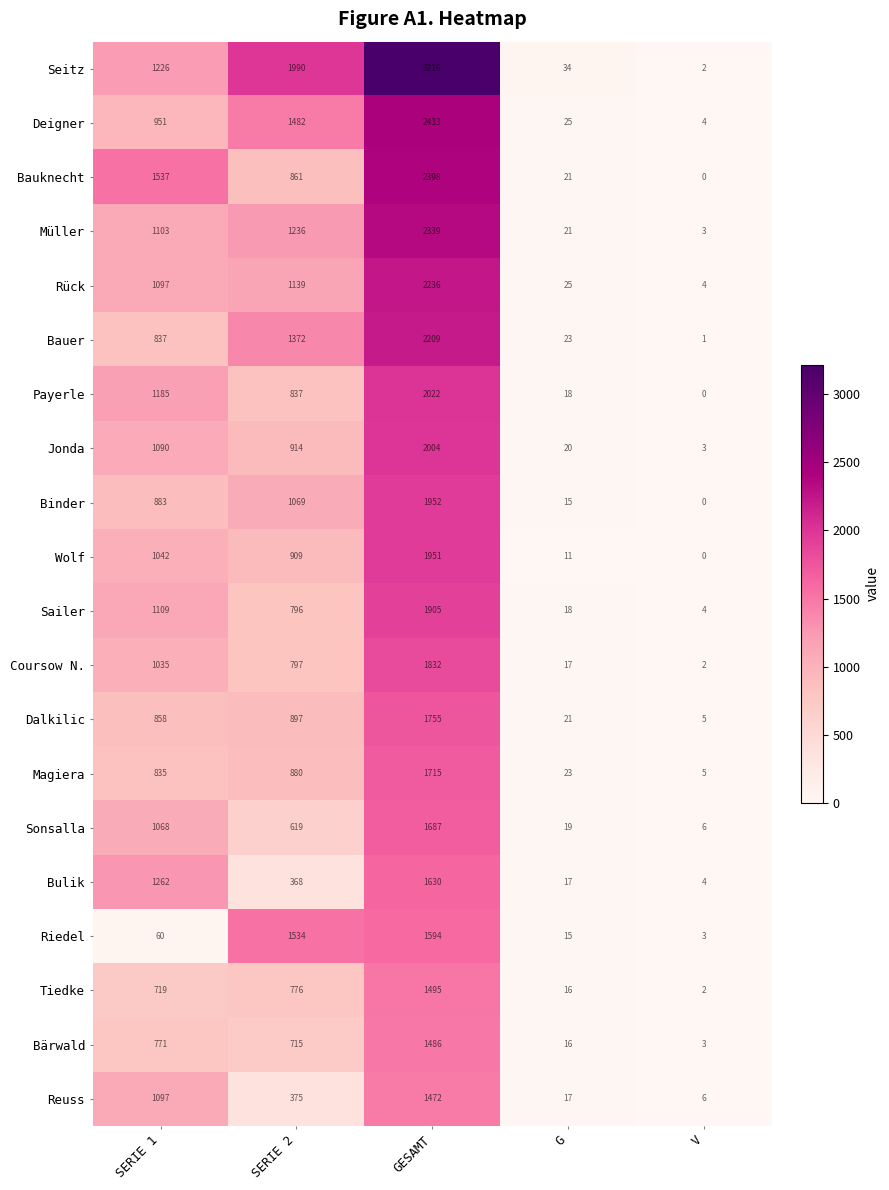

At how many categories does at least one series exceed 1136?

3